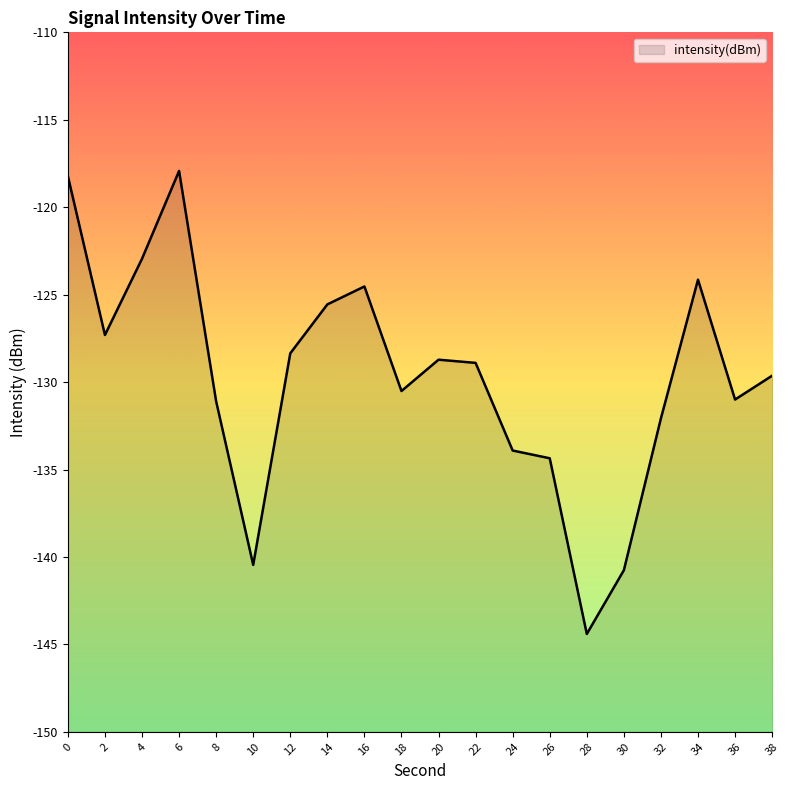

Reading right to left, list all the values displayed in this chart.

38=-129.6	36=-131.0	34=-124.1	32=-132.1	30=-140.8	28=-144.4	26=-134.4	24=-133.9	22=-128.9	20=-128.7	18=-130.5	16=-124.5	14=-125.6	12=-128.4	10=-140.5	8=-131.1	6=-117.9	4=-122.9	2=-127.3	0=-118.2